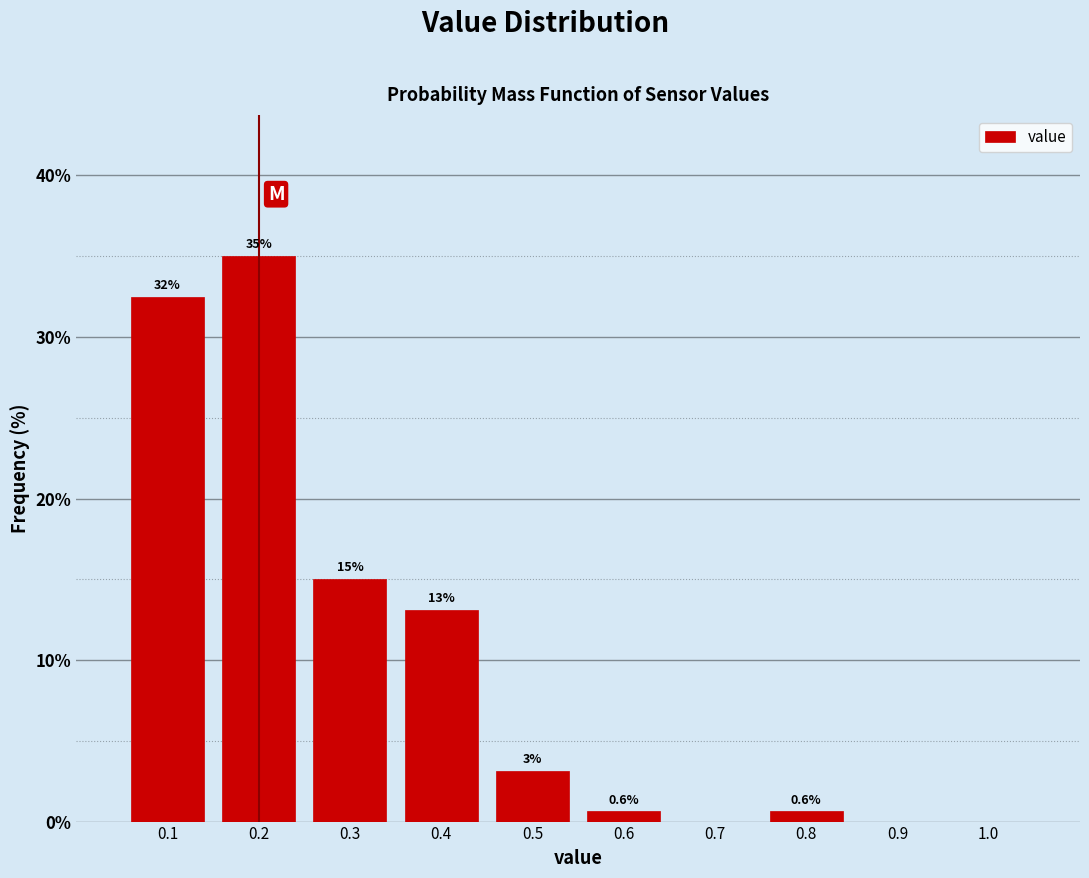

Over which range of the x-axis is the bar tallest?

0.15 to 0.25